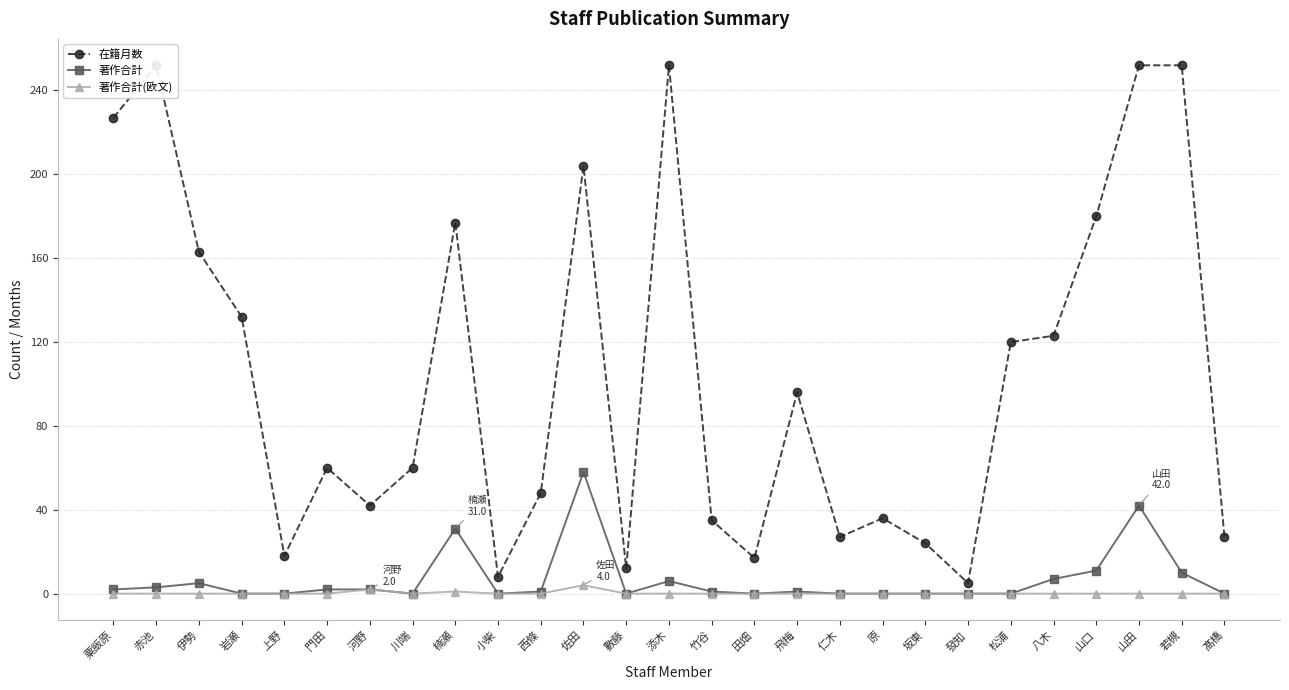

Between 岩瀬 and 山口, which is larger?

山口